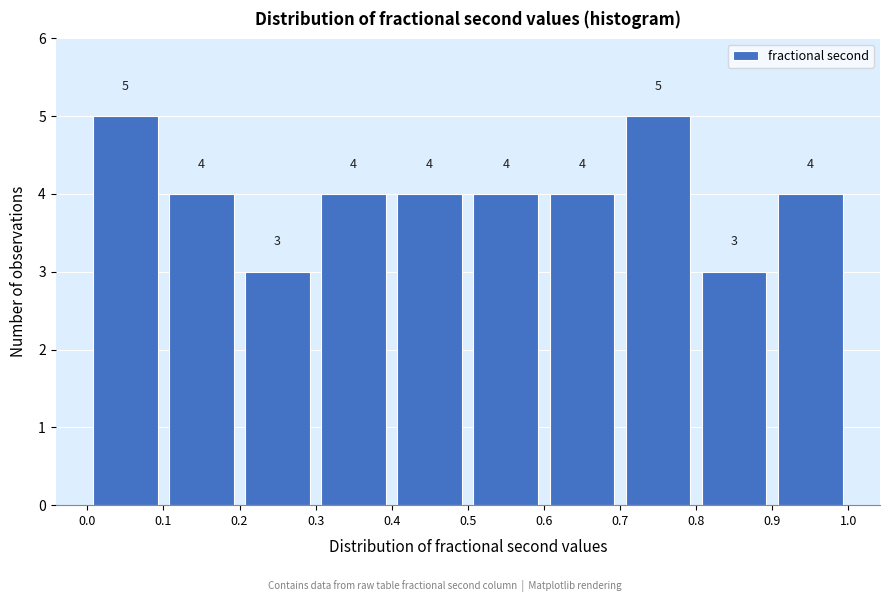

Reading left to right, list every bar in this chart as the range it spans on the x-axis followed by its height.

0.0 to 0.1: 5
0.1 to 0.2: 4
0.2 to 0.3: 3
0.3 to 0.4: 4
0.4 to 0.5: 4
0.5 to 0.6: 4
0.6 to 0.7: 4
0.7 to 0.8: 5
0.8 to 0.9: 3
0.9 to 1.0: 4